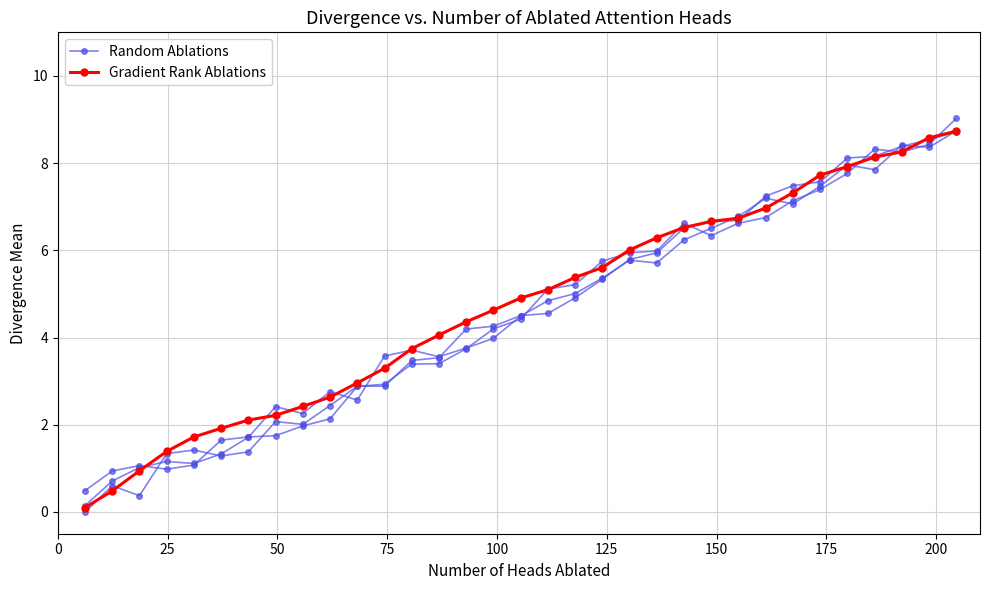

List the series in order of their overall mean, highest first.

Gradient Rank Ablations, Random Ablations